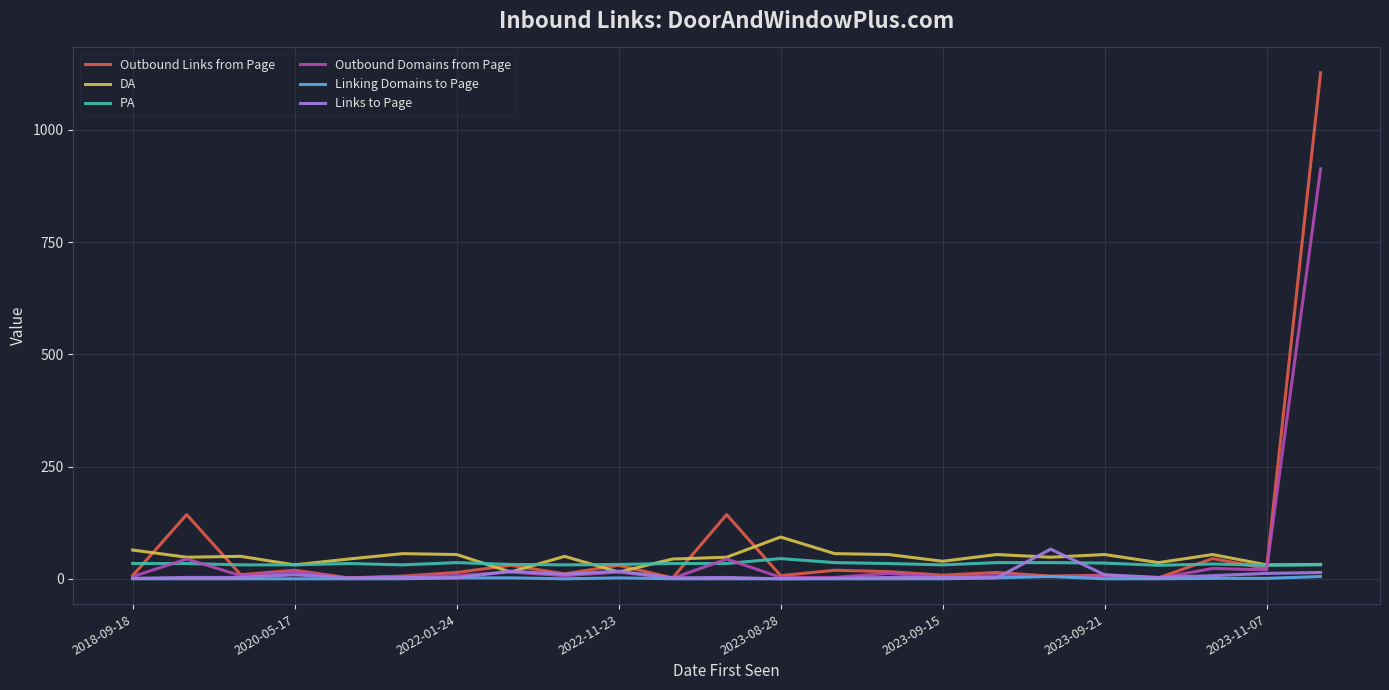

What is the greatest value displayed?

1127